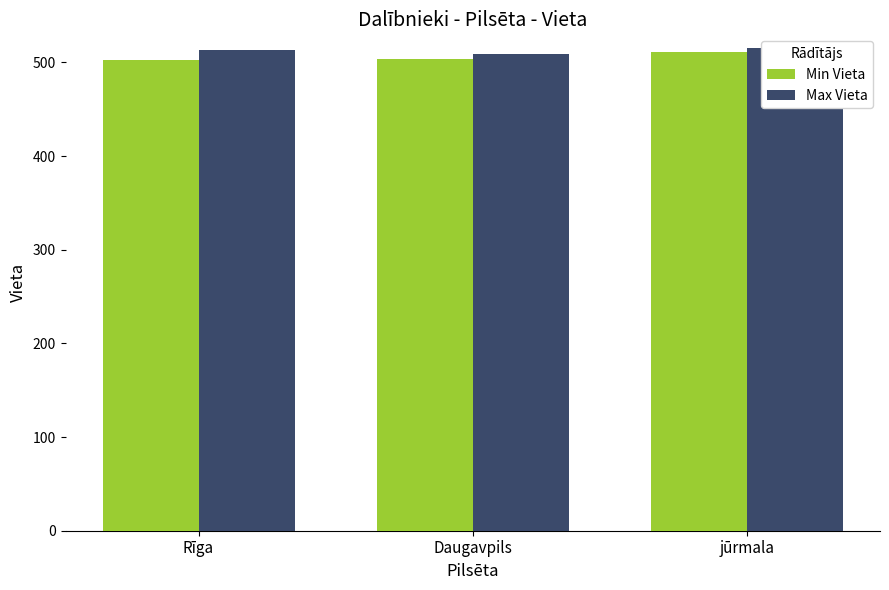

The value of Min Vieta at Rīga is 503. True or false?

True